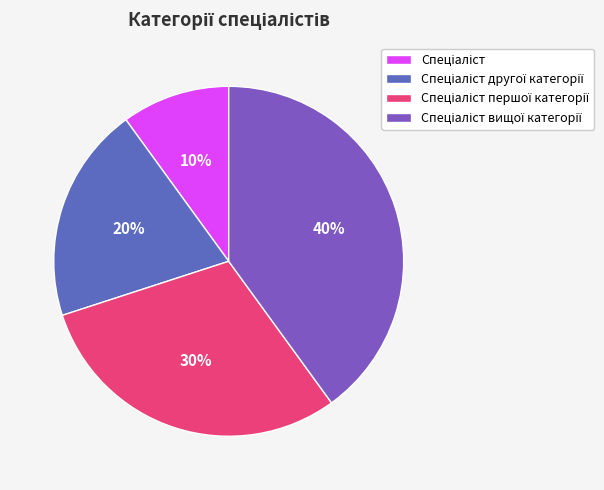

Count the number of slices in the pie.

4